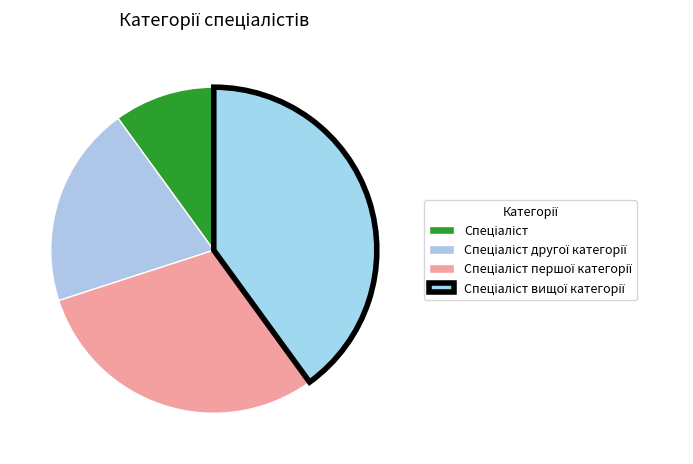

Which slice is the largest?

Спеціаліст вищої категорії